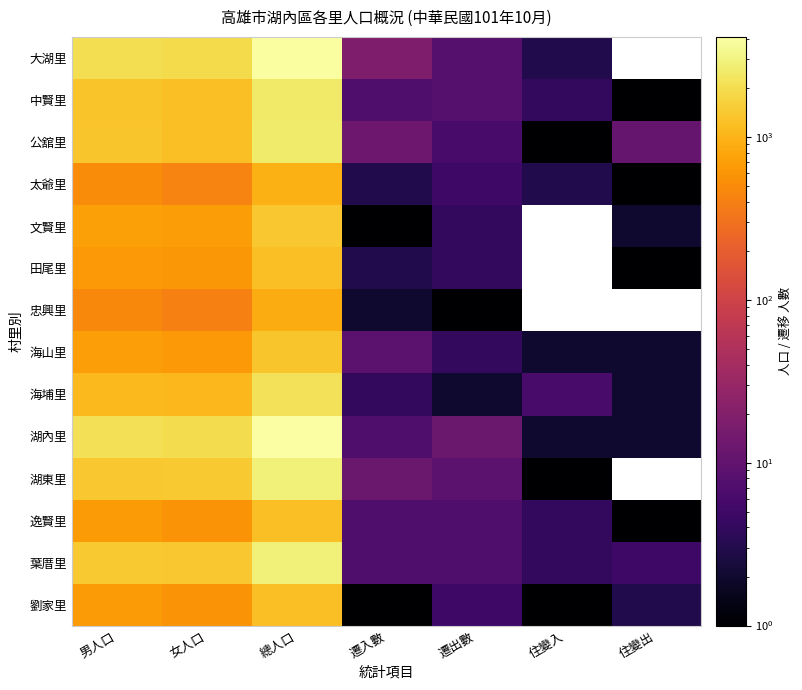

Which series has the widest spread of values?

湖內里